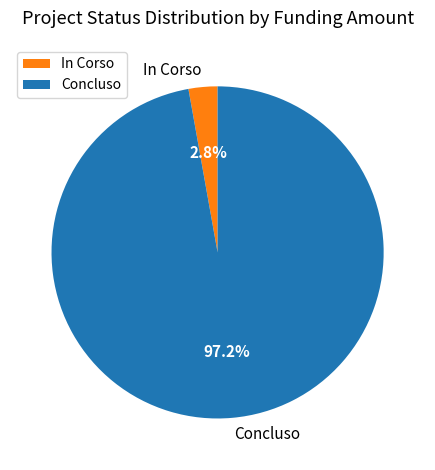

Which slice is the largest?

Concluso